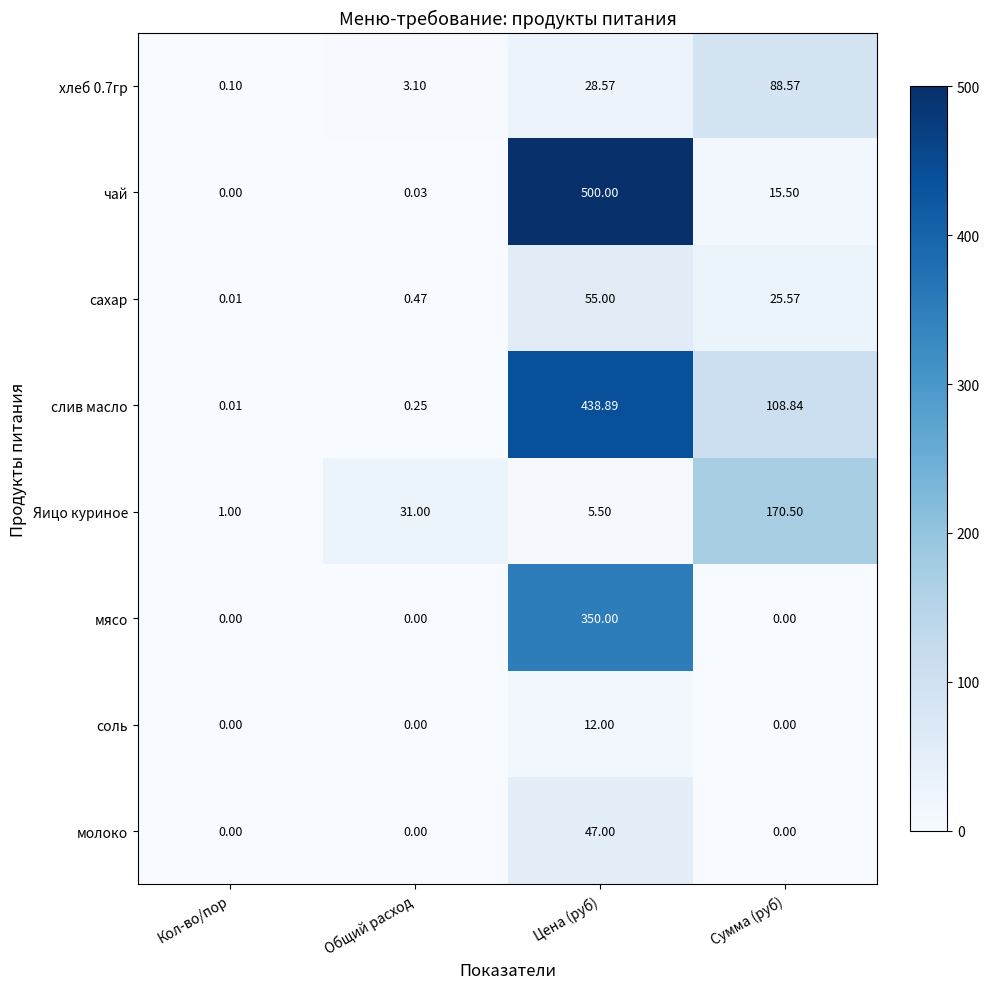

List the series in order of their peak value, highest first.

чай, слив масло, мясо, Яицо куриное, хлеб 0.7гр, сахар, молоко, соль